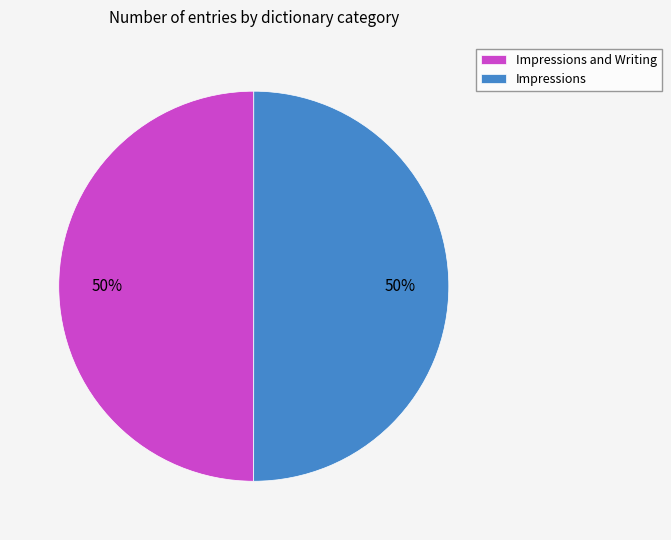

To the nearest percent, what is the average slice percentage?

50%